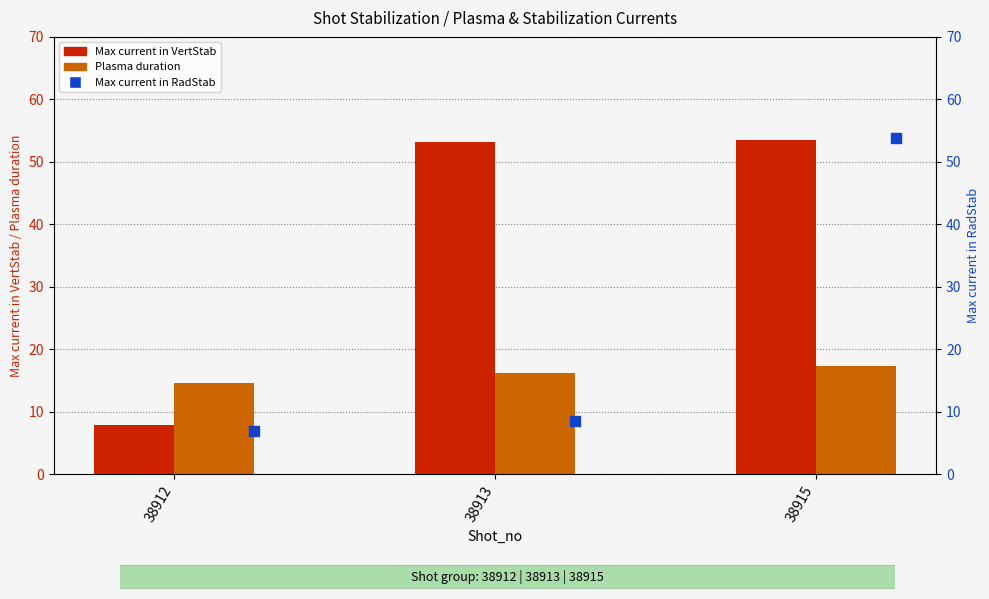

Which series reaches the minimum Y coordinate?

Max current in RadStab